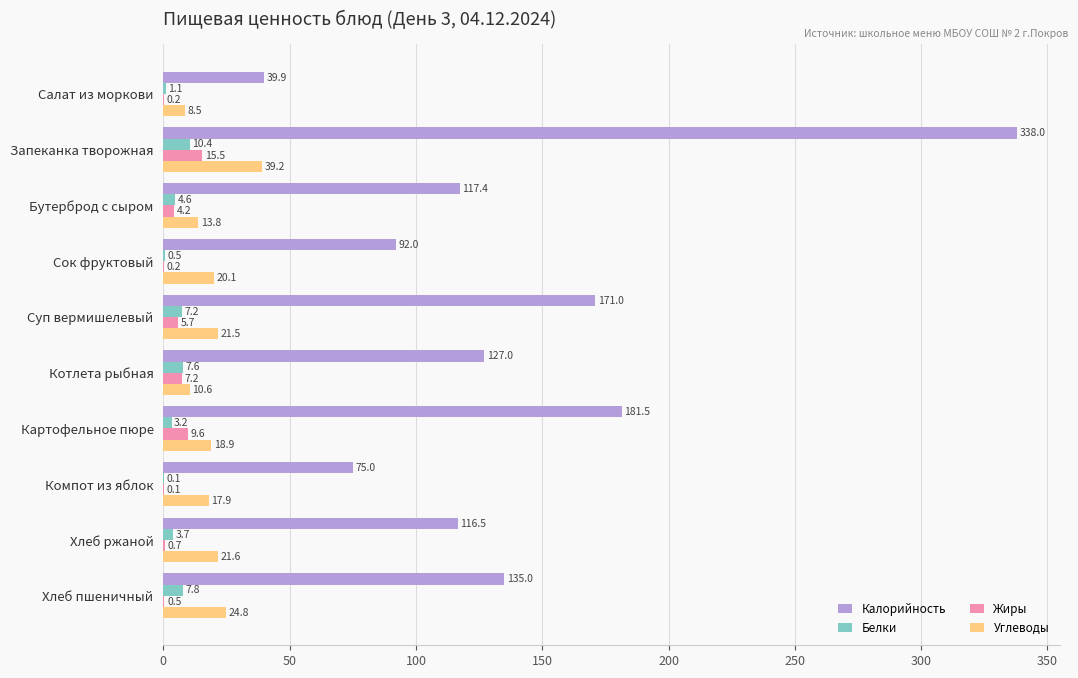

What is the sum of the Белки values at Хлеб ржаной and Бутерброд с сыром?

8.3